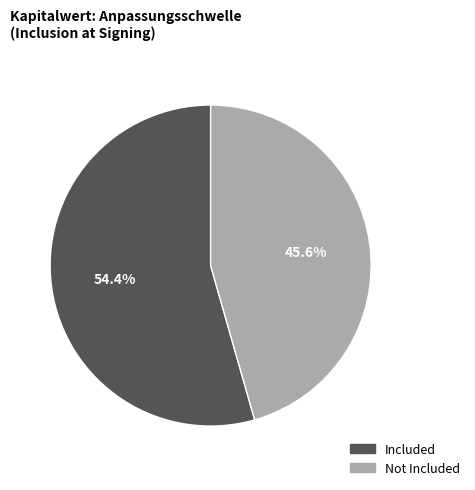

Does any single category account for the majority?

Yes